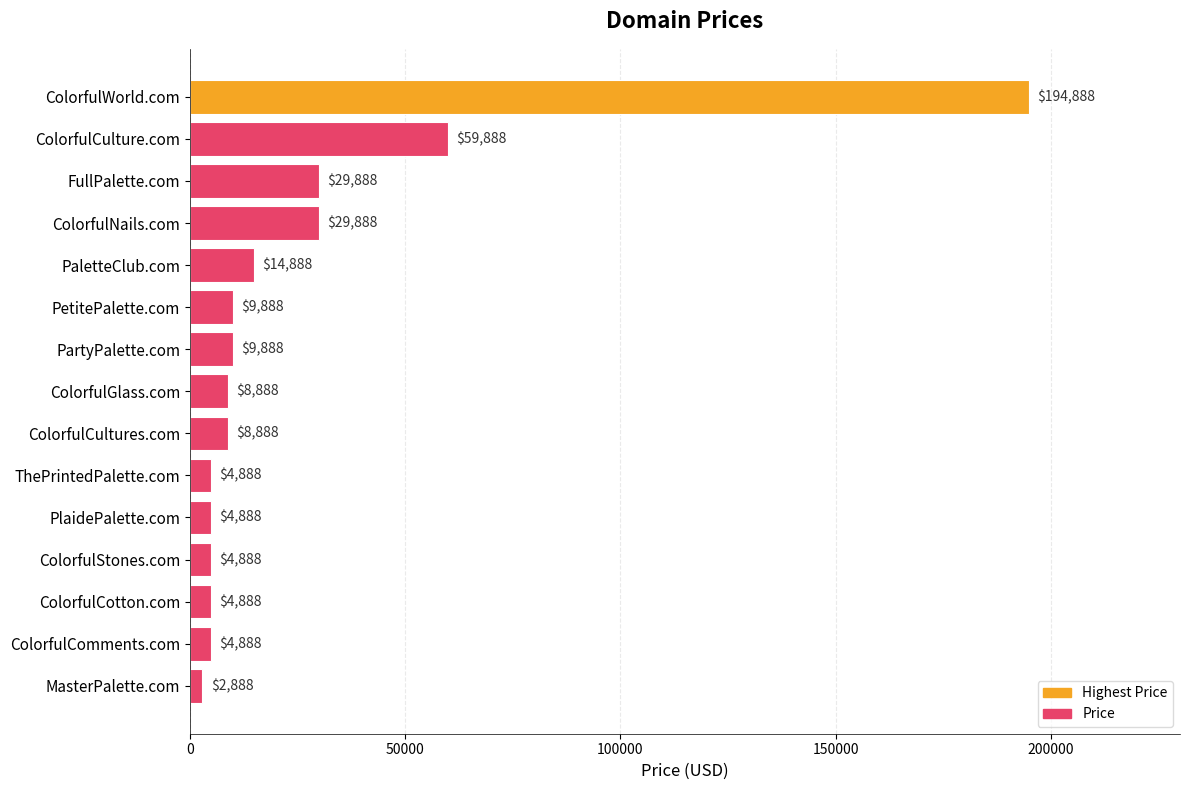

What is the value of the 5th bar from the top?

14888